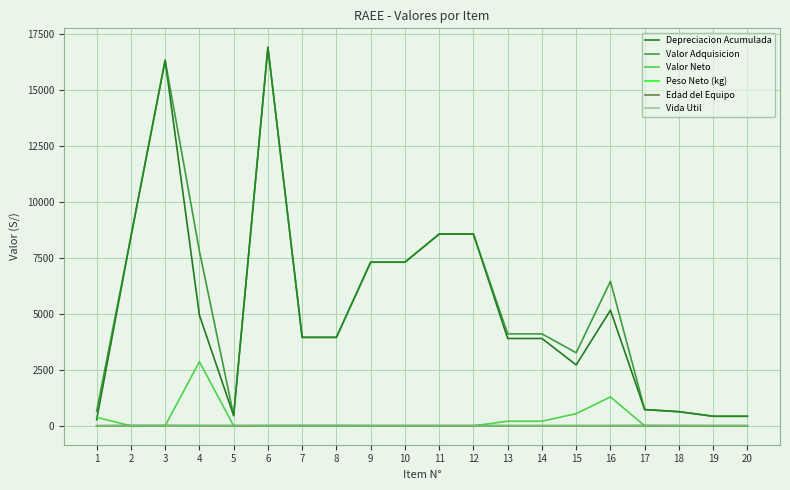

Which series changed the most between 1 and 2?

Depreciacion Acumulada